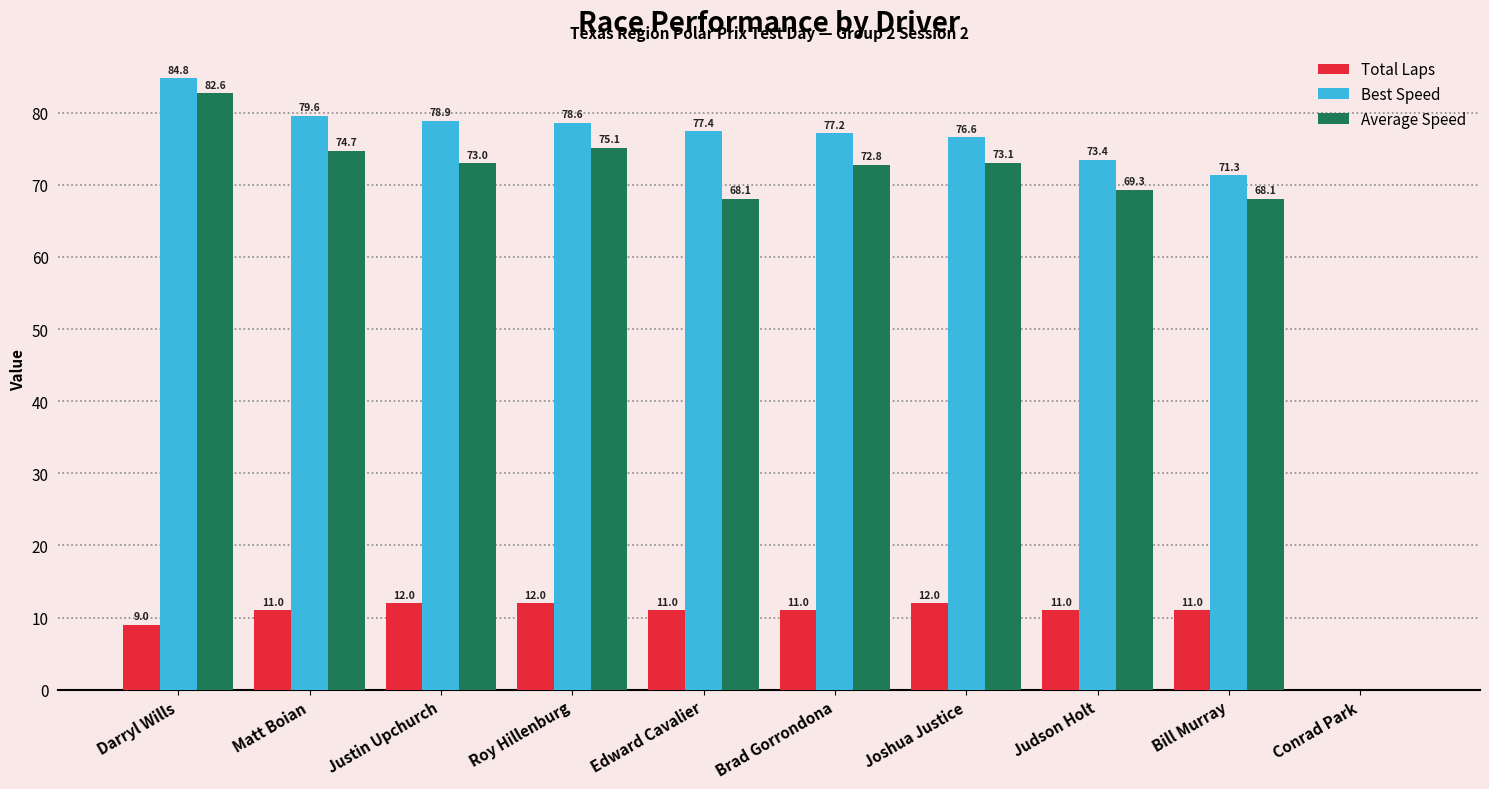

What is the sum of all Total Laps values?

100.0